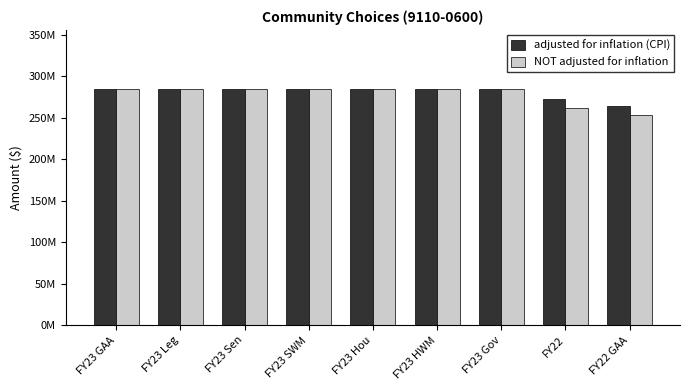

What is the label of the 2nd bar from the right?

FY22